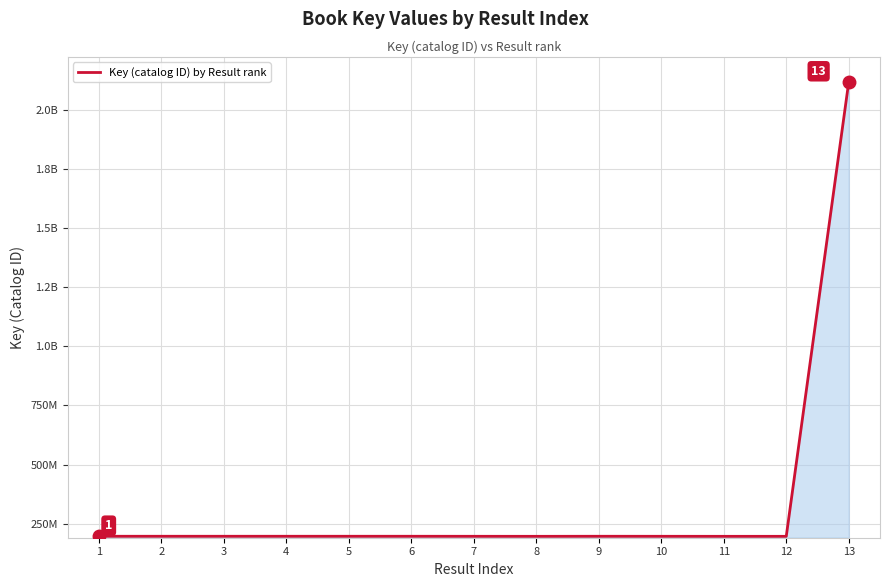

Is this an area chart (filled region under the line)?

Yes